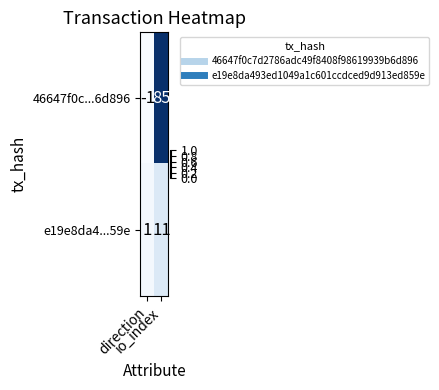

What is the difference between the maximum and minimum values in the e19e8da4...59e series?

10